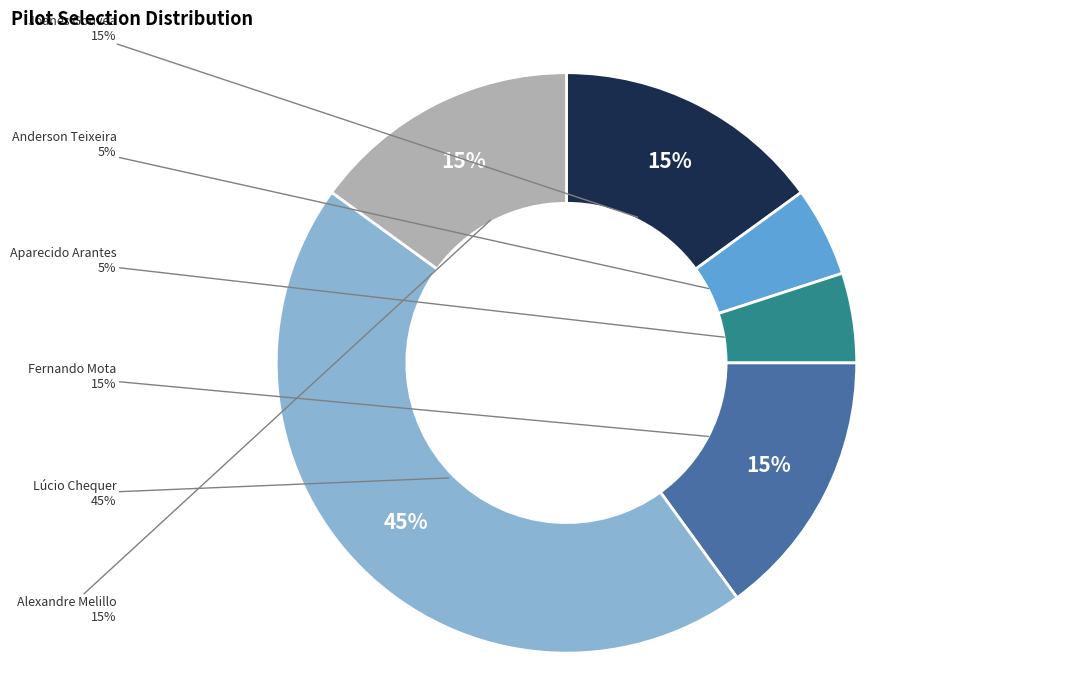

What percentage is the Fernando Mota slice, to the nearest percent?

15%